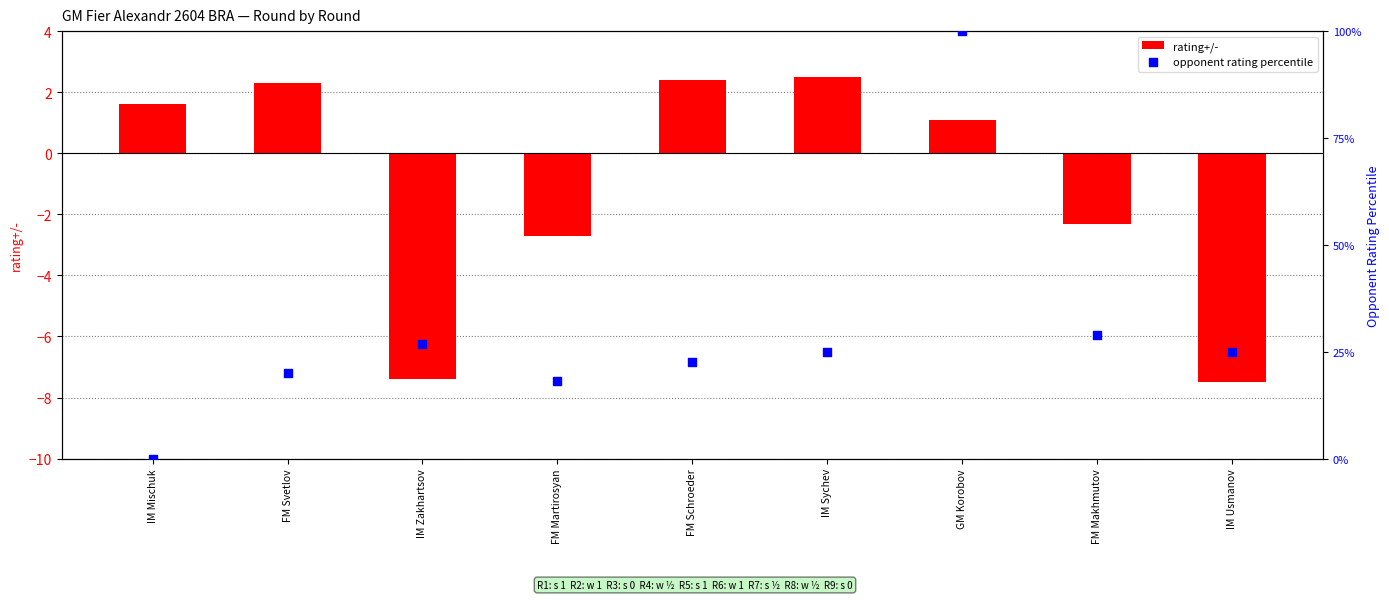

Which series has the largest total across all categories?

opponent rating percentile